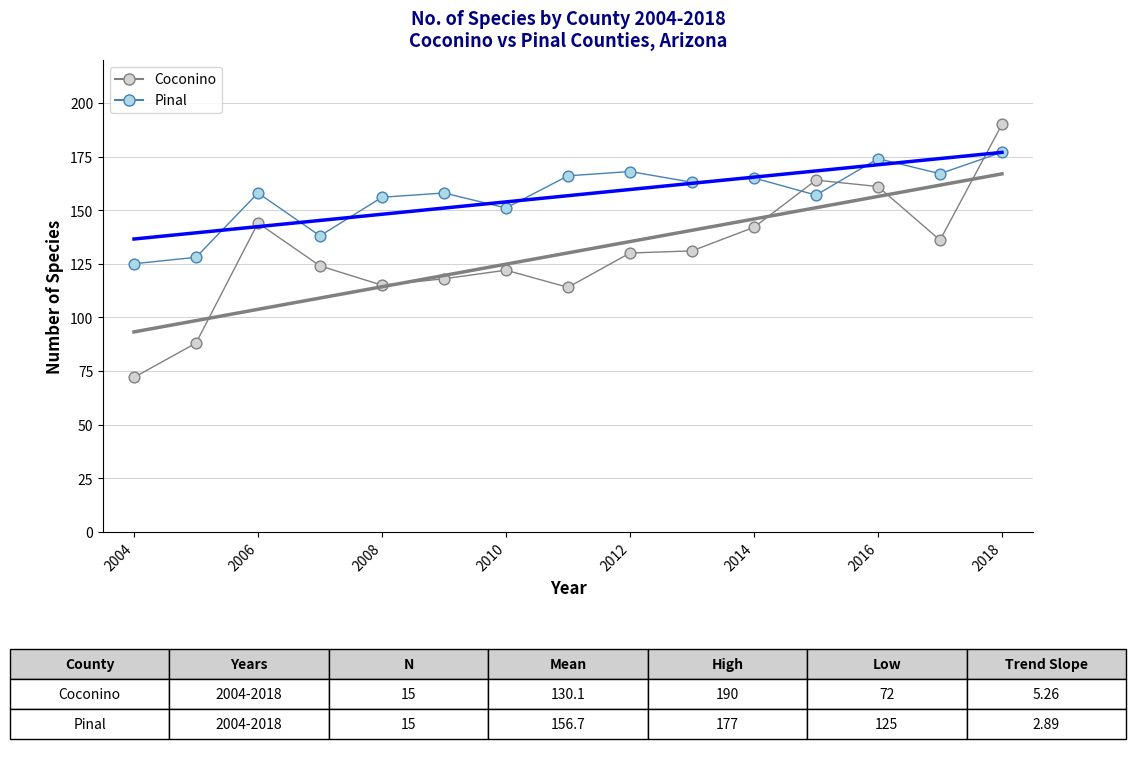

Which series reaches the maximum Y coordinate?

Coconino